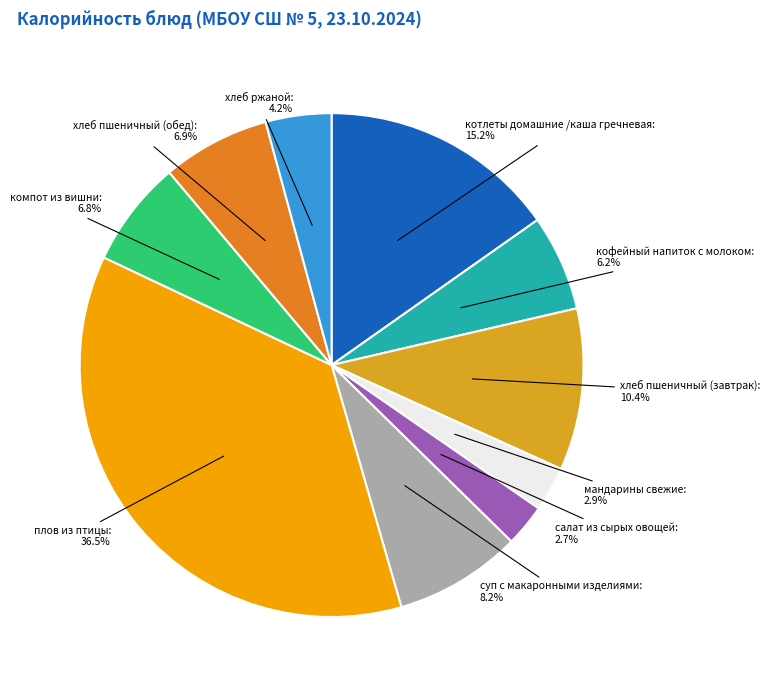

Which slice is the largest?

плов из птицы